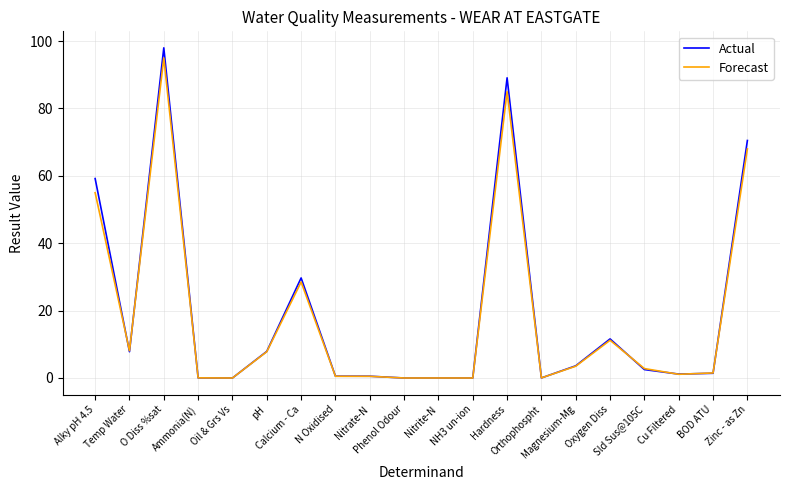

What is the difference between the second highest and minimum values in the Actual series?

89.1